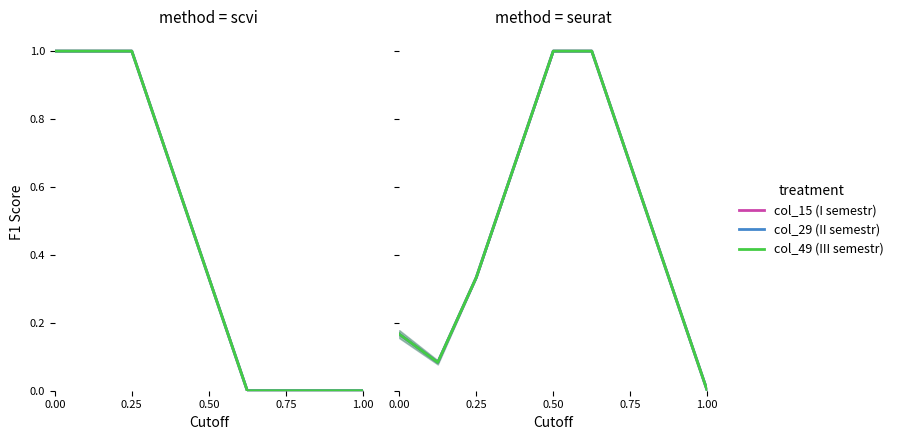

What is the difference between the col_15 (I semestr) values at 8 and 0.75?

0.7